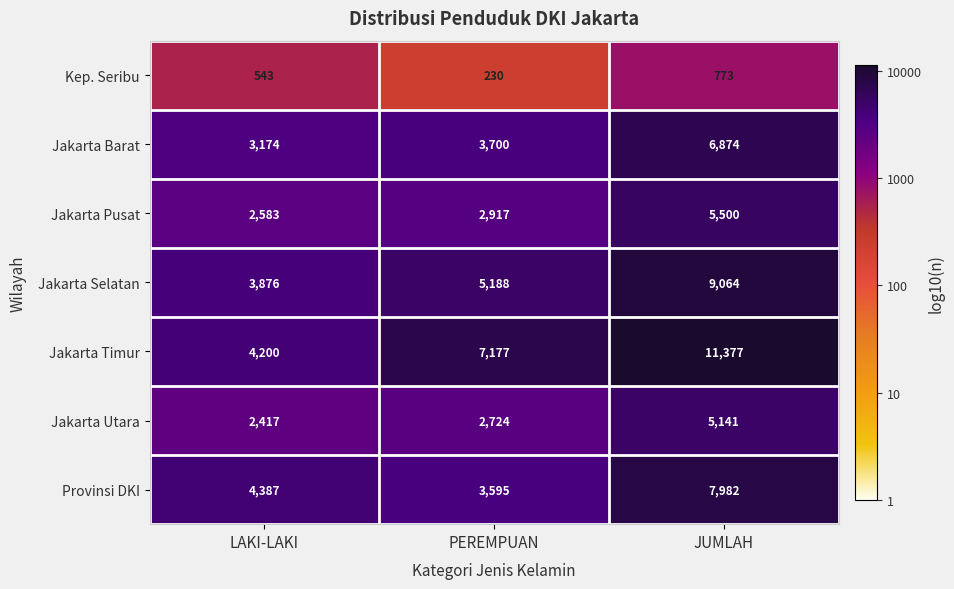

Reading left to right, list all the values displayed in this chart.

Kep. Seribu: LAKI-LAKI=543	PEREMPUAN=230	JUMLAH=773
Jakarta Barat: LAKI-LAKI=3174	PEREMPUAN=3700	JUMLAH=6874
Jakarta Pusat: LAKI-LAKI=2583	PEREMPUAN=2917	JUMLAH=5500
Jakarta Selatan: LAKI-LAKI=3876	PEREMPUAN=5188	JUMLAH=9064
Jakarta Timur: LAKI-LAKI=4200	PEREMPUAN=7177	JUMLAH=11377
Jakarta Utara: LAKI-LAKI=2417	PEREMPUAN=2724	JUMLAH=5141
Provinsi DKI: LAKI-LAKI=4387	PEREMPUAN=3595	JUMLAH=7982